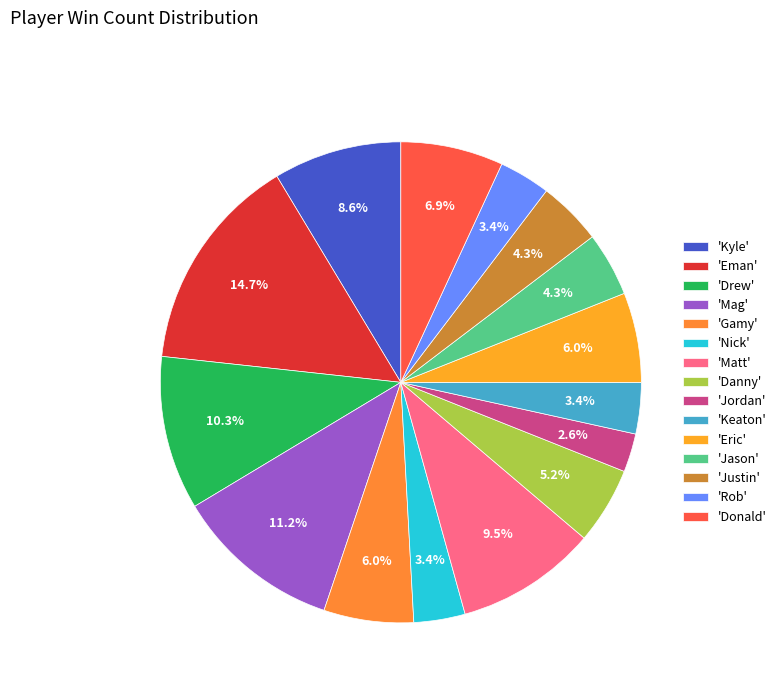

Rank the categories by value from highest to lowest.

Eman, Mag, Drew, Matt, Kyle, Donald, Gamy, Eric, Danny, Jason, Justin, Nick, Keaton, Rob, Jordan